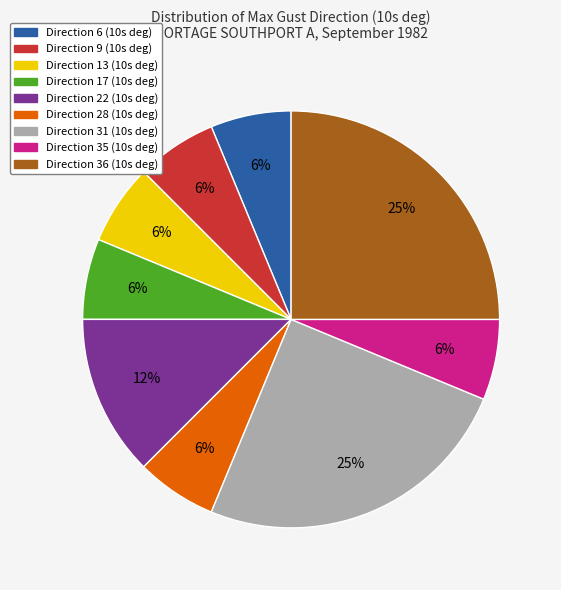

How many slices are in this pie chart?

9